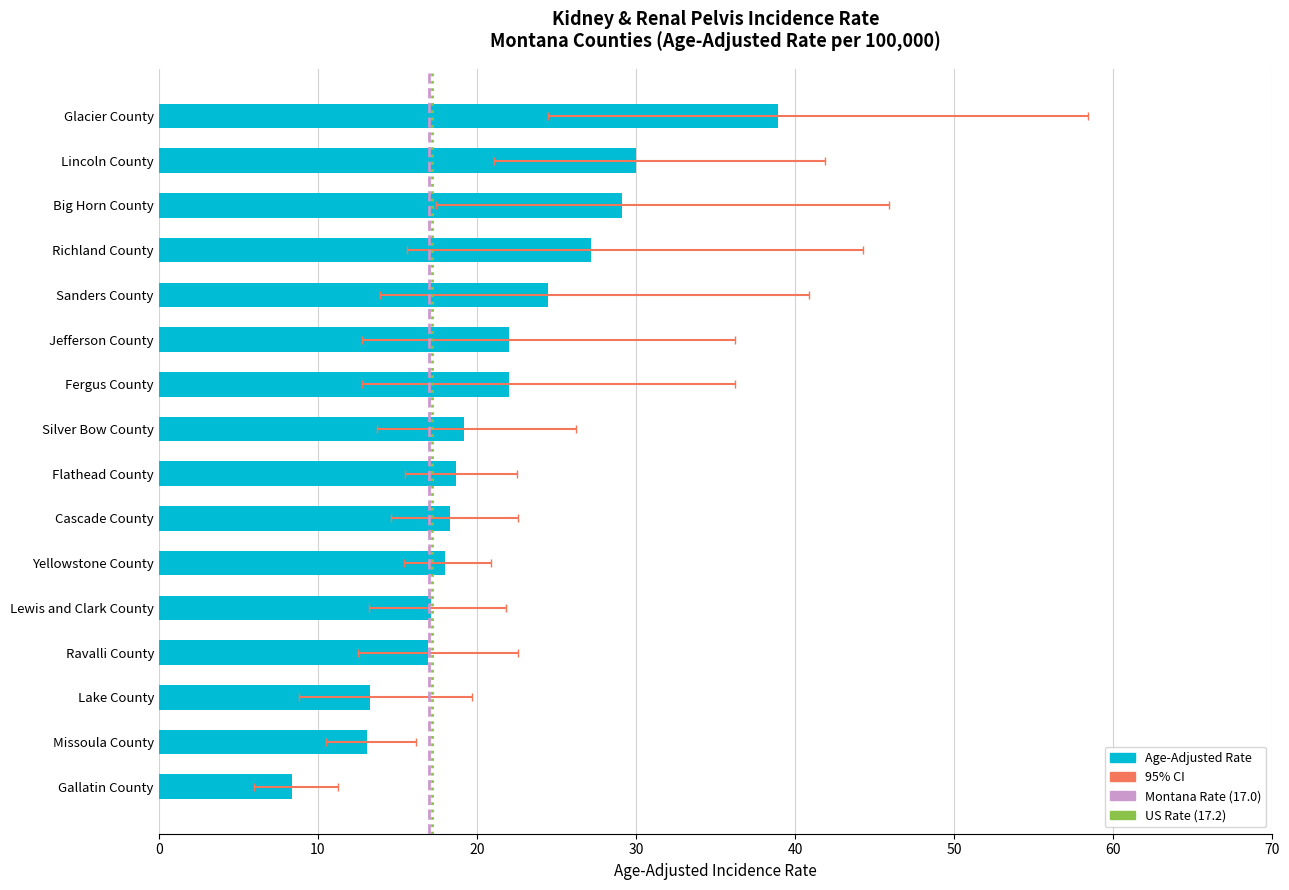

Rank the series at Flathead County from lowest to highest value.

Lower 95% CI, Rate, Upper 95% CI